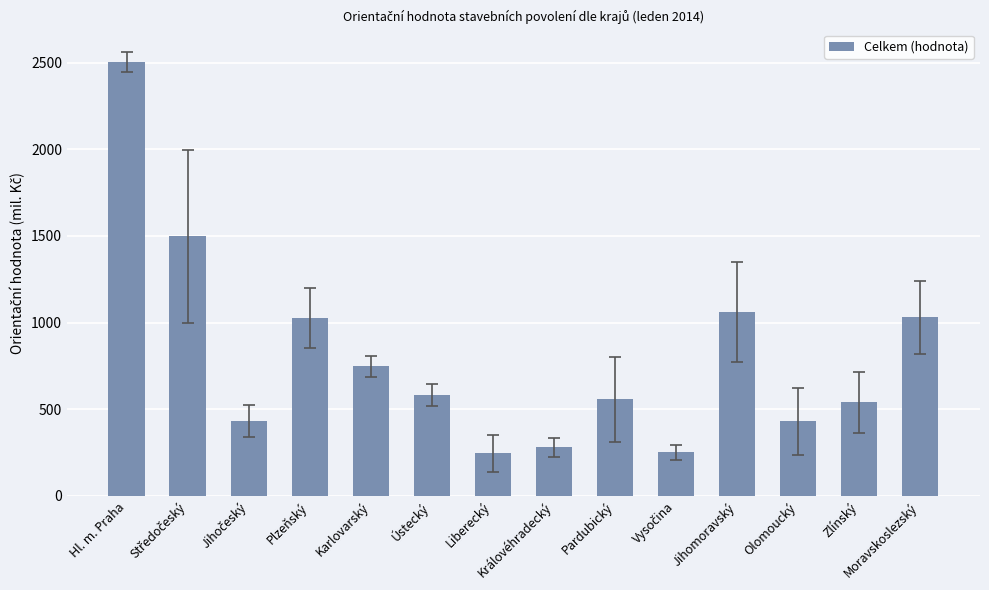

What is the change in value from Královéhradecký to Zlínský?

+262